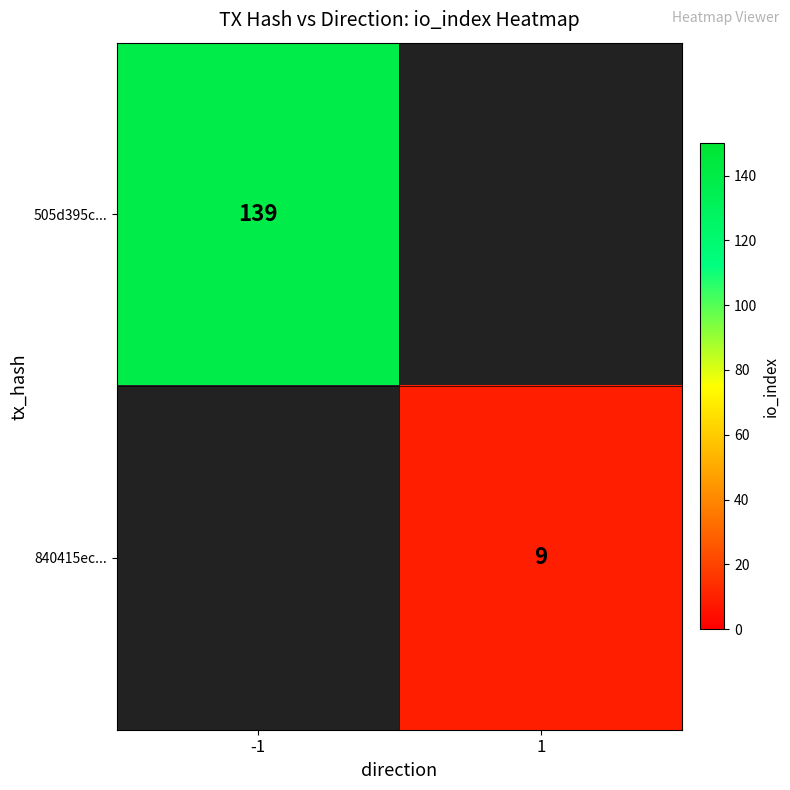

Which category has the highest value across all series?

-1